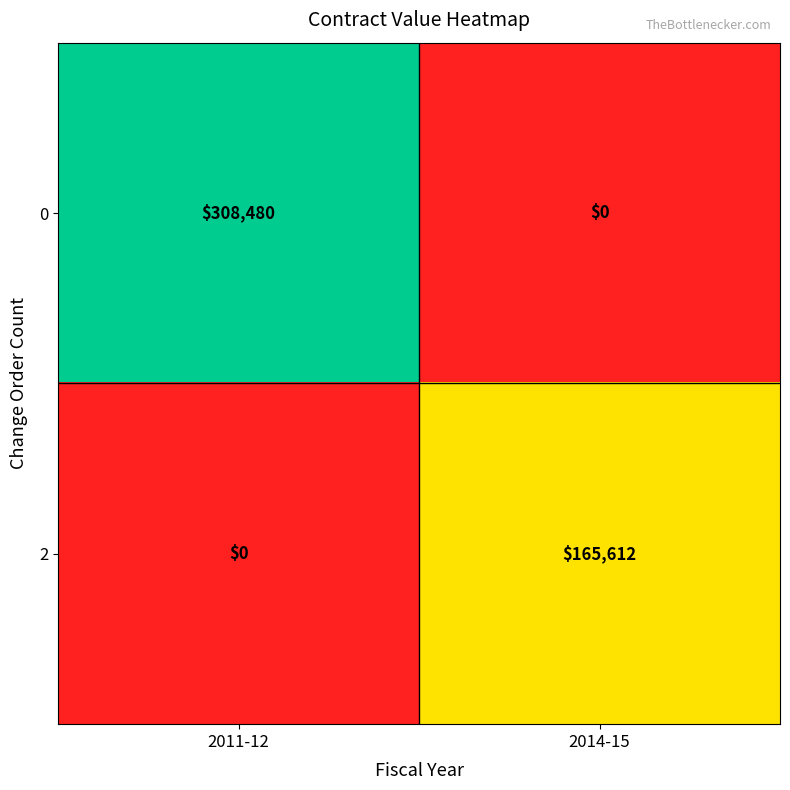

What value does the 0 series have at 2011-12?

308480